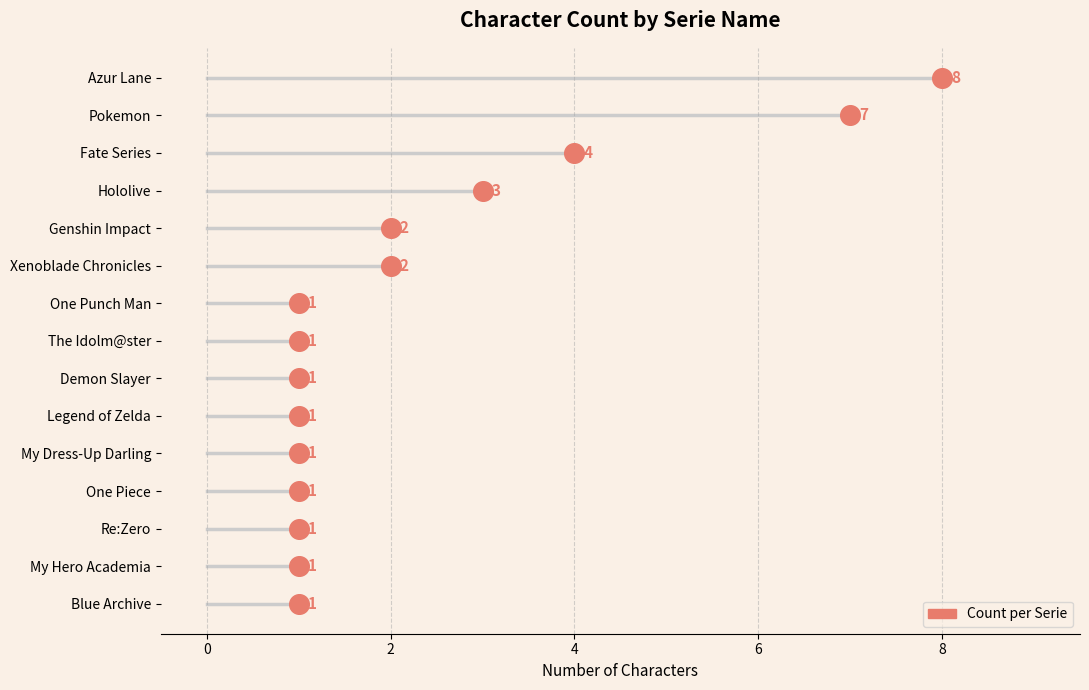

Which has a higher value, My Hero Academia or One Piece?

My Hero Academia